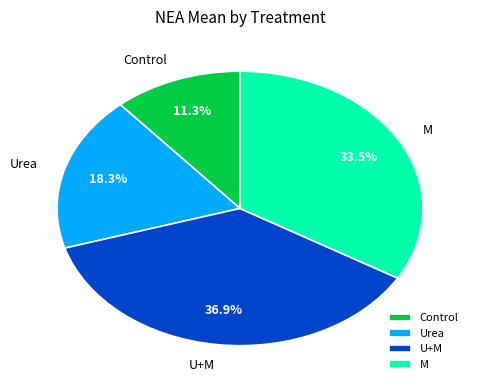

True or false: Control accounts for 19% of the total.

False